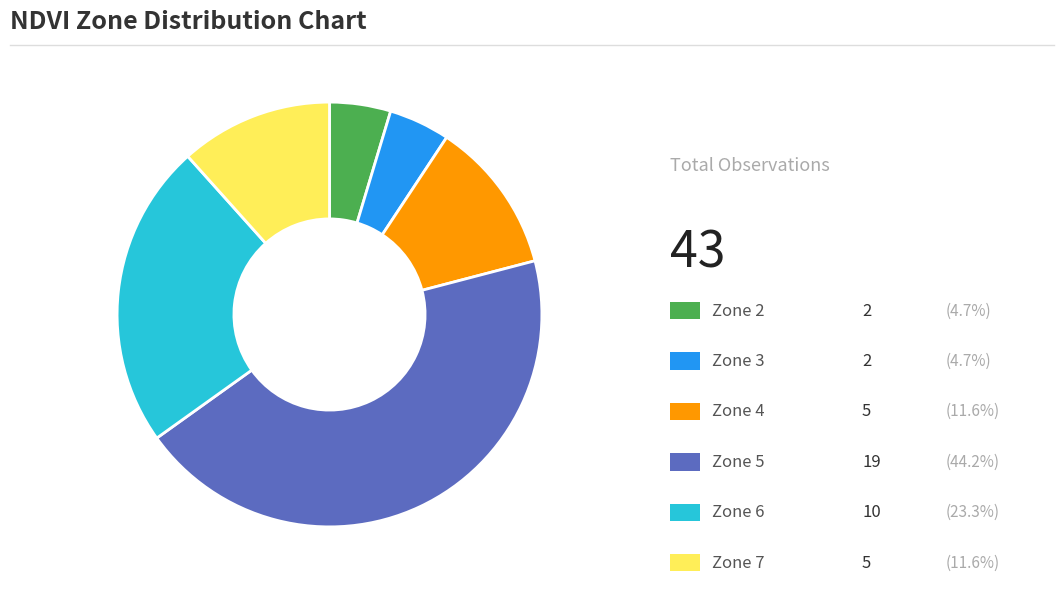

Is there a majority slice in this chart?

No